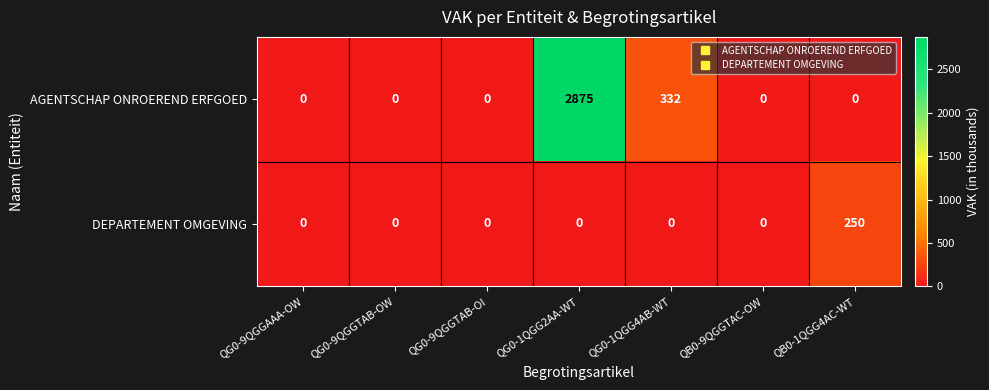

At how many categories does at least one series exceed 2177?

1